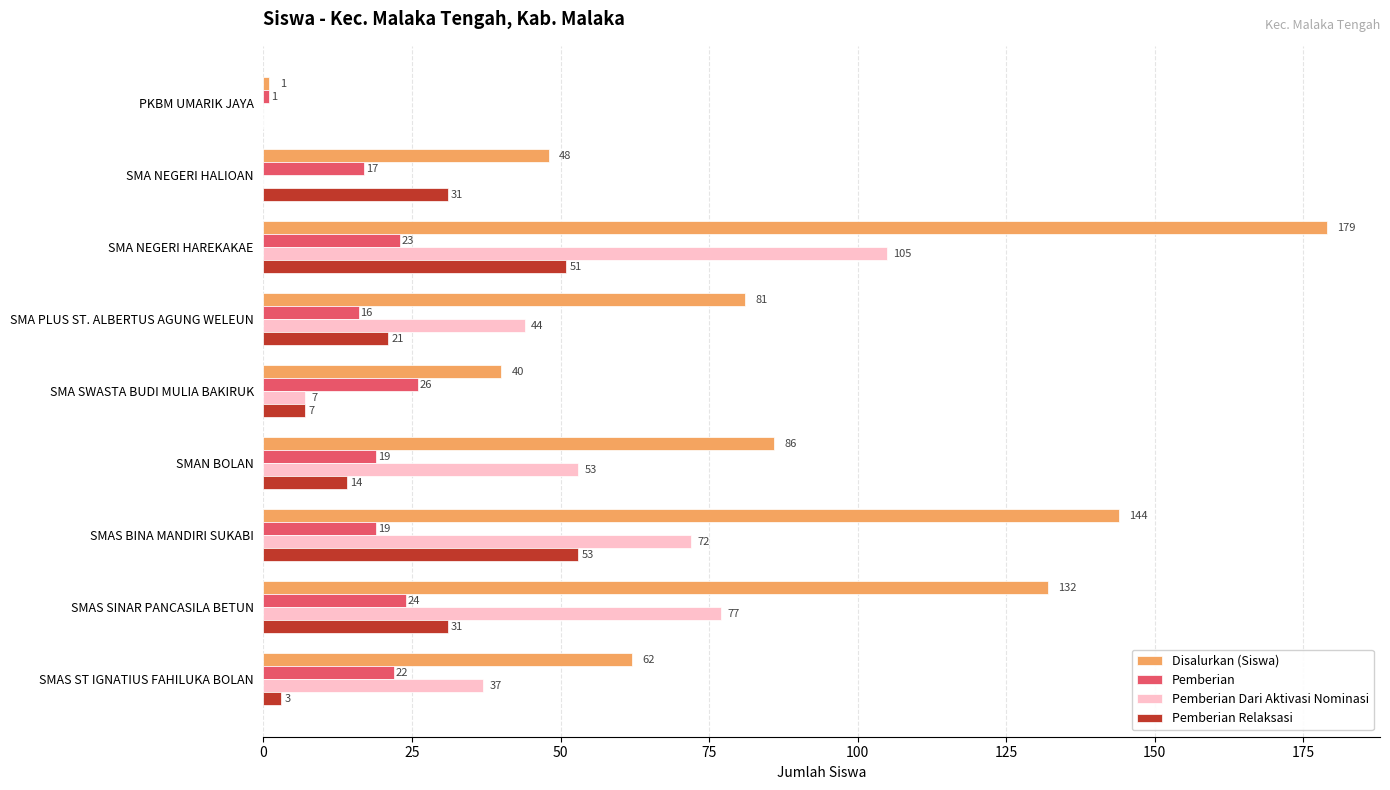

Between PKBM UMARIK JAYA and SMAS BINA MANDIRI SUKABI, which series saw the biggest shift?

Disalurkan (Siswa)